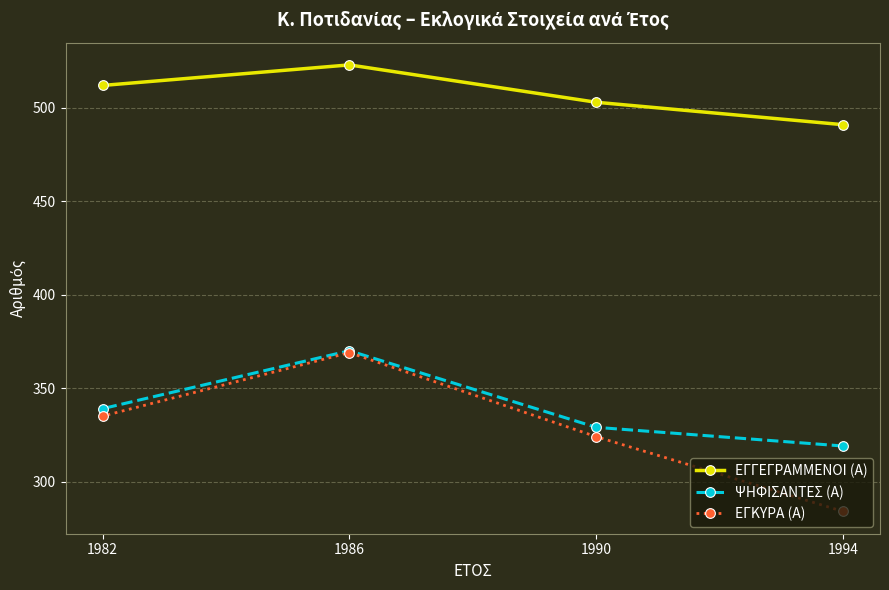

Between 1994 and 1986, which series saw the biggest shift?

ΕΓΚΥΡΑ (Α)